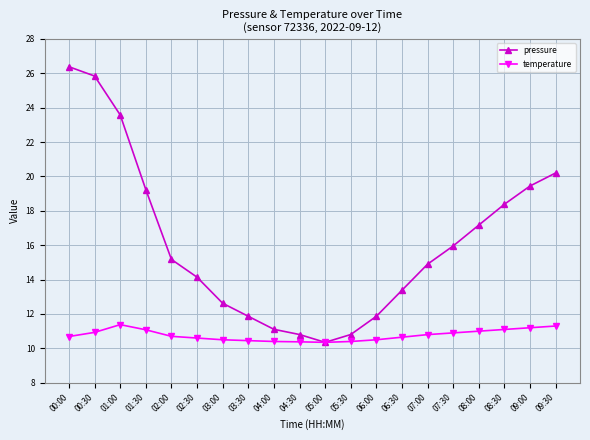

What is the sum of all temperature values?

215.3